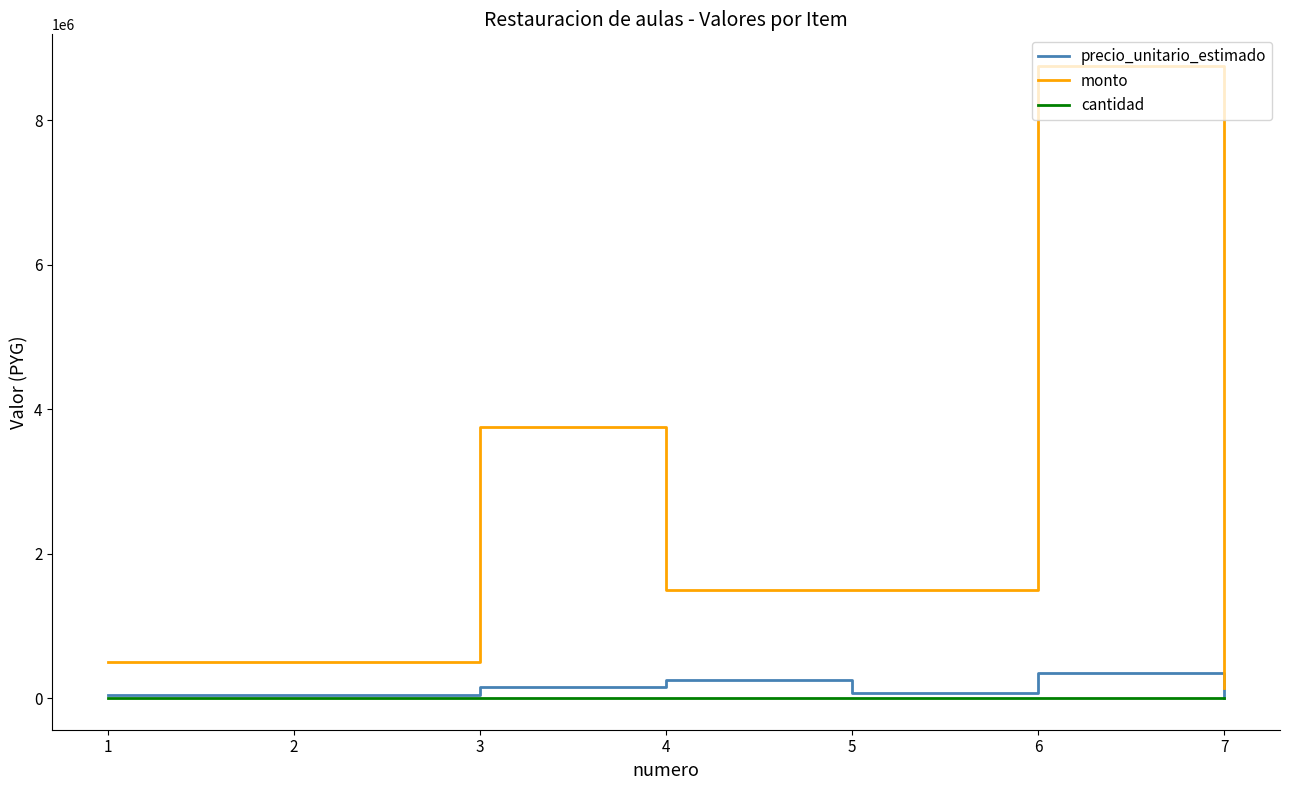

What is the maximum value for monto?

8750000